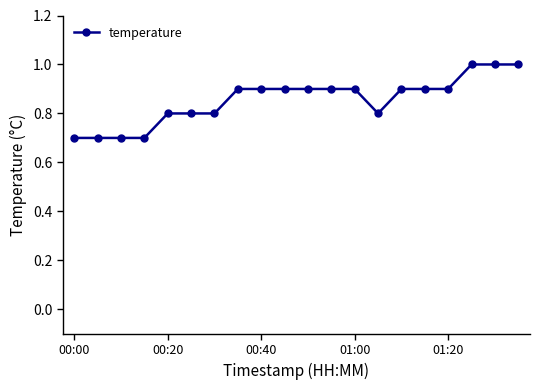

What is the sum of all values?

17.1